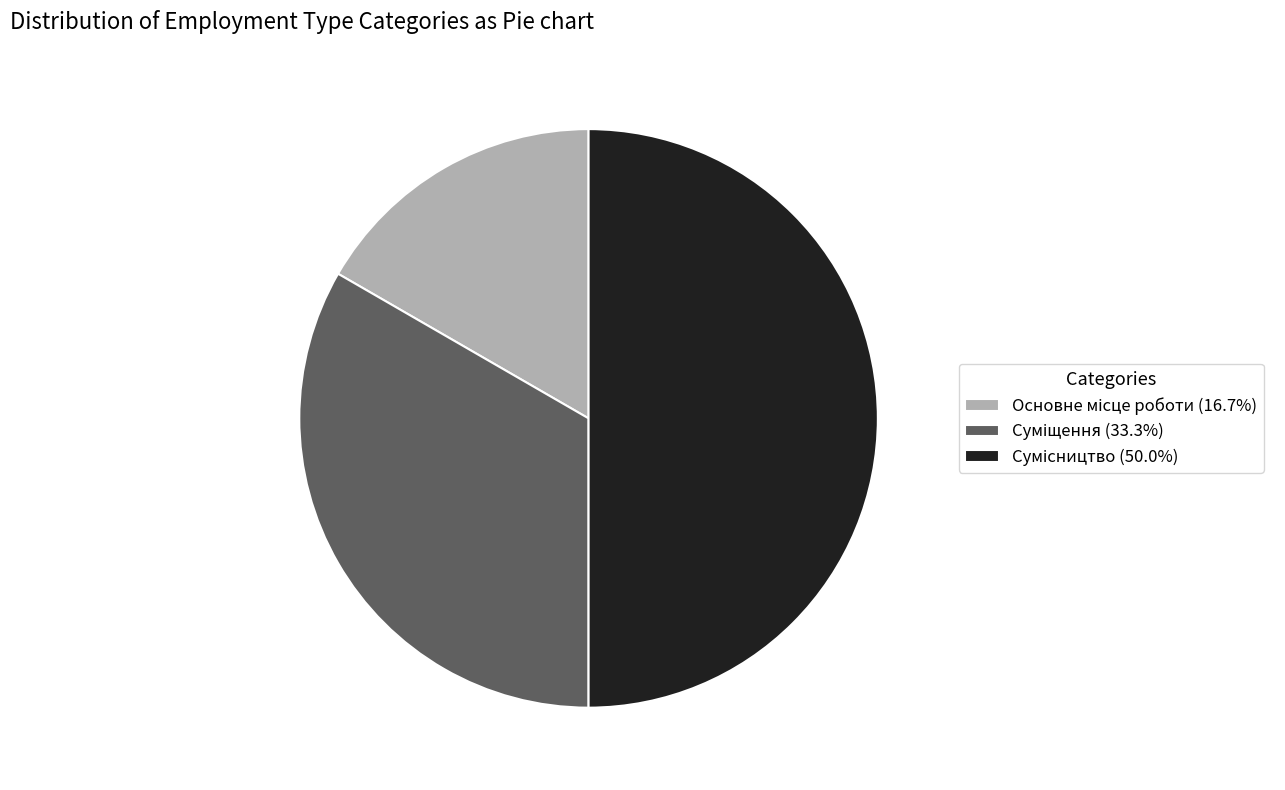

How many segments does this pie chart have?

3